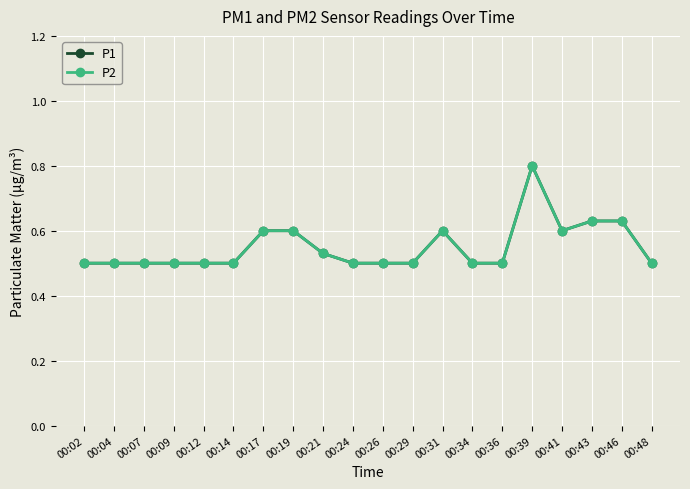

Does the chart display data point markers on the line(s)?

Yes